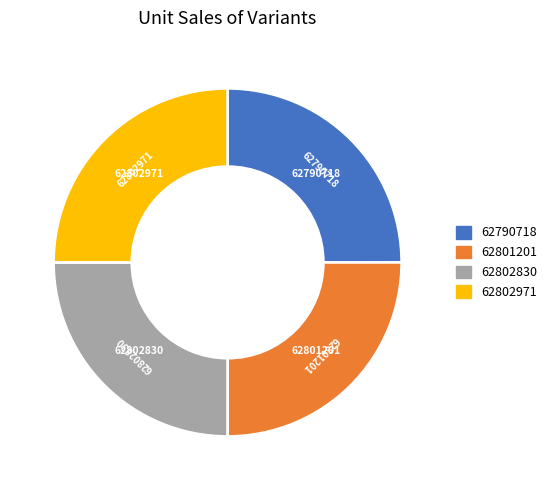

The 62802830 slice represents 38% of the pie. True or false?

False